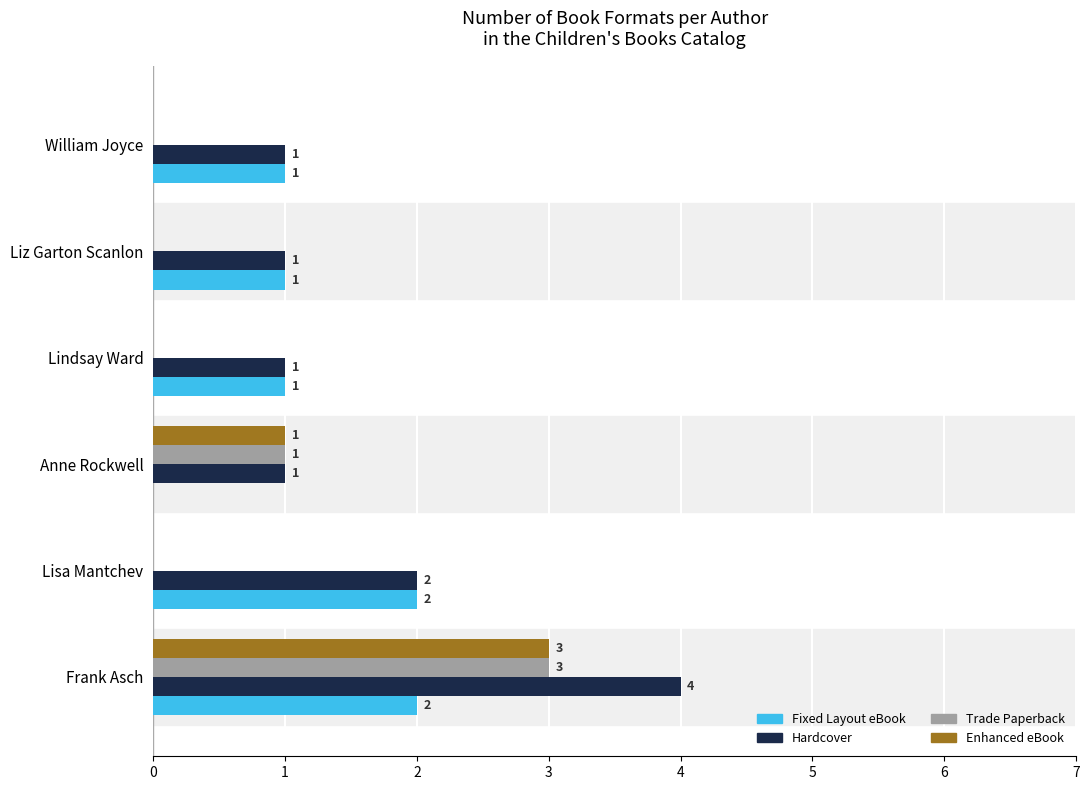

True or false: Trade Paperback has a value of 0 at William Joyce.

True